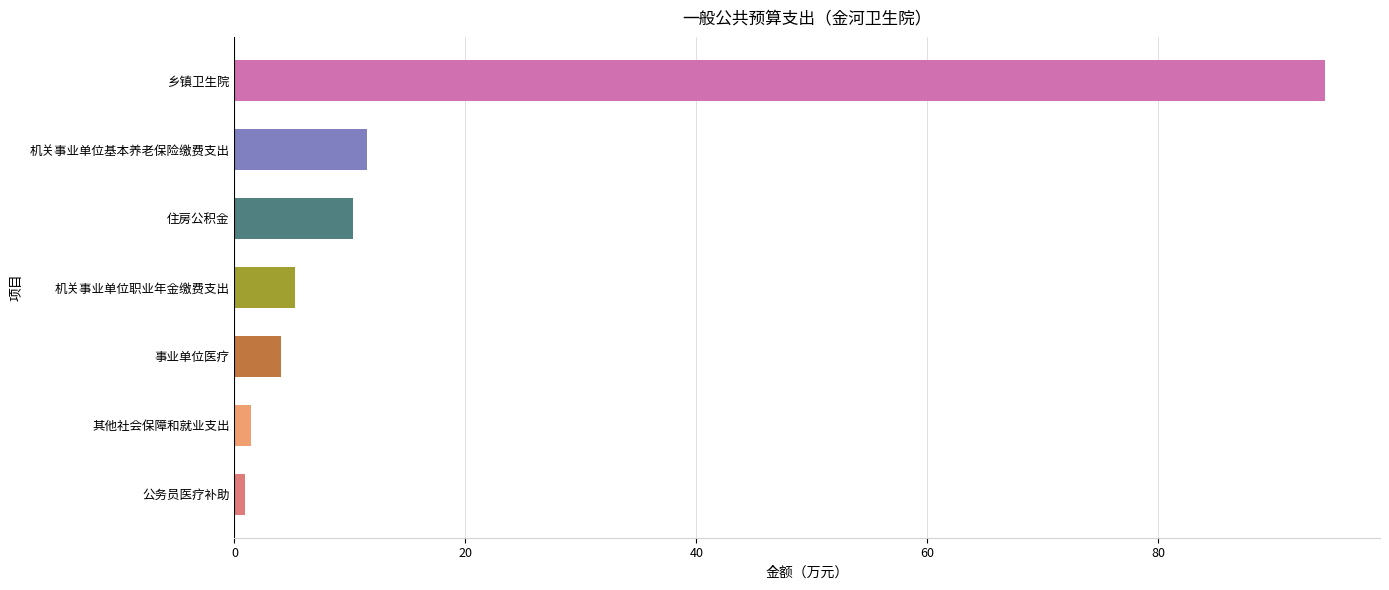

What is the ratio of the value at 乡镇卫生院 to the value at 事业单位医疗?

23.5